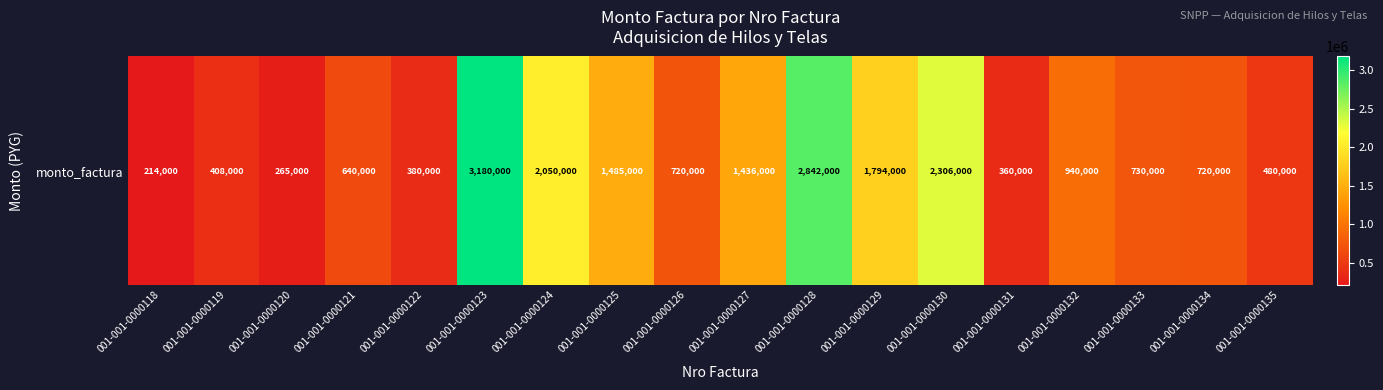

List the labels in order of value, largest first.

001-001-0000123, 001-001-0000128, 001-001-0000130, 001-001-0000124, 001-001-0000129, 001-001-0000125, 001-001-0000127, 001-001-0000132, 001-001-0000133, 001-001-0000126, 001-001-0000134, 001-001-0000121, 001-001-0000135, 001-001-0000119, 001-001-0000122, 001-001-0000131, 001-001-0000120, 001-001-0000118